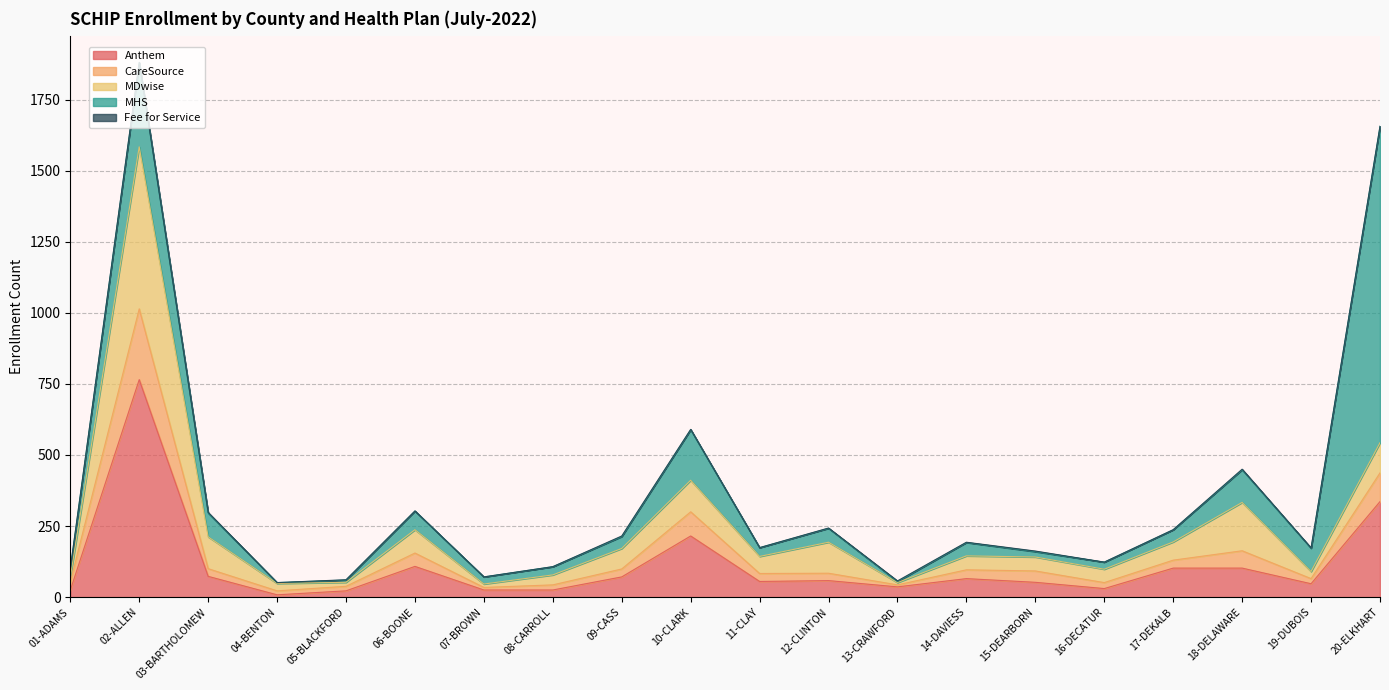

Reading left to right, what are all the values shown in this chart?

Anthem: 24	765	73	8	22	108	25	25	71	215	55	58	36	65	52	30	102	102	47	336
CareSource: 29	249	27	14	16	47	9	18	28	85	28	26	7	31	40	21	28	61	18	101
MDwise: 17	570	112	26	14	82	12	35	72	111	60	109	8	49	49	47	64	170	25	106
MHS: 30	296	84	3	8	66	25	29	42	178	31	49	4	47	19	25	43	115	82	1113
Fee for Service: 0	1	2	0	1	0	0	0	2	1	0	1	2	1	2	0	0	2	1	0